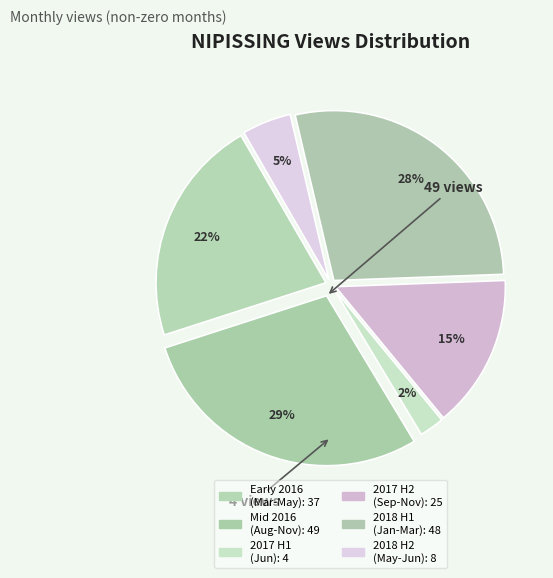

Count the number of slices in the pie.

6